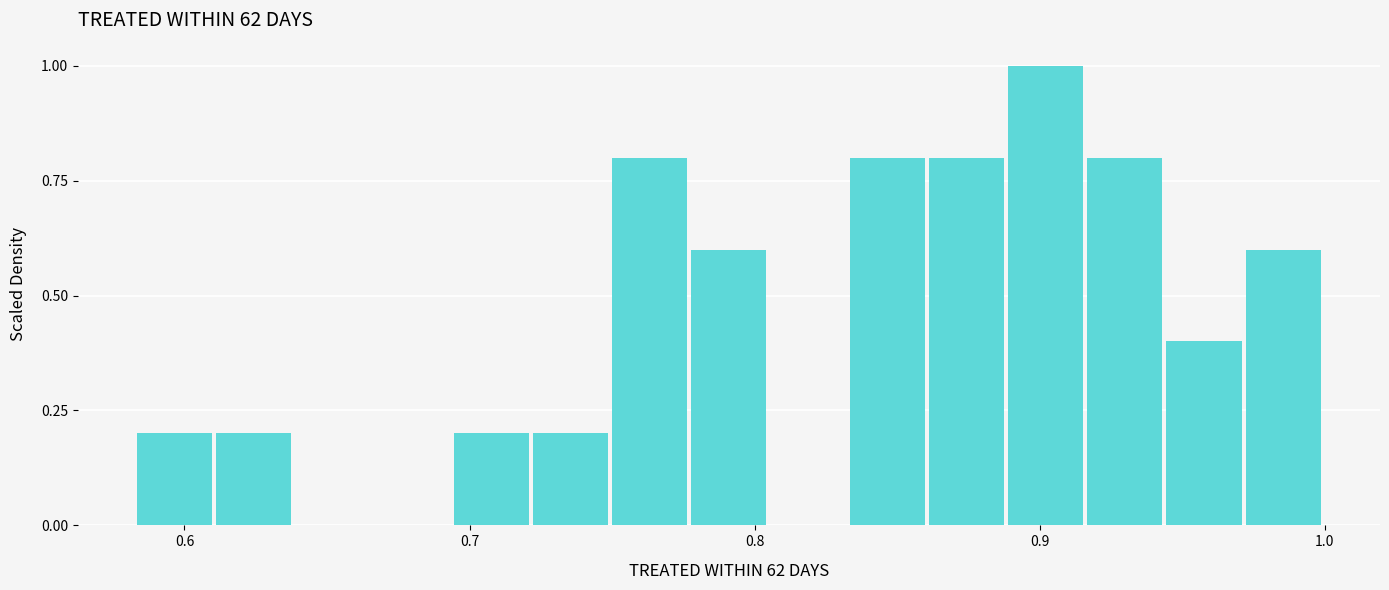

Read against the x-axis, roughly where is the centre of the tallest bar?

0.90